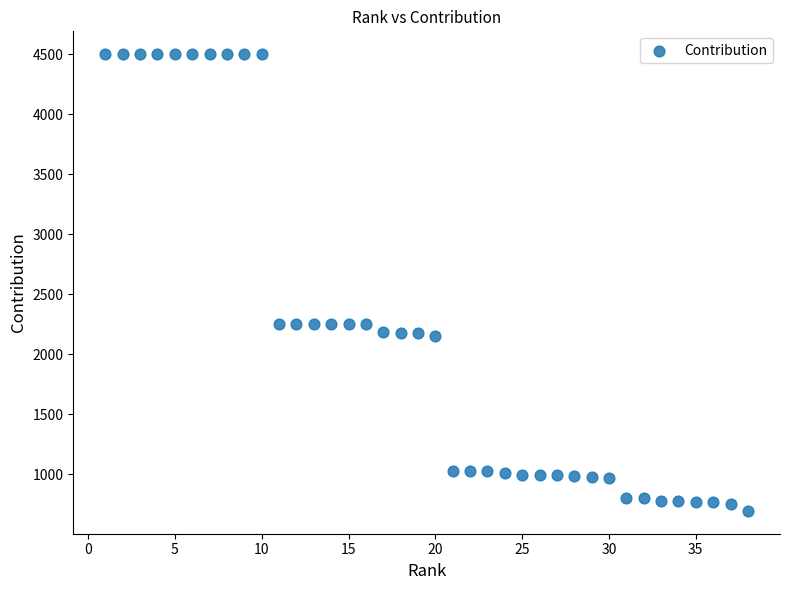

What is the range of Y values (max minus min)?

3804